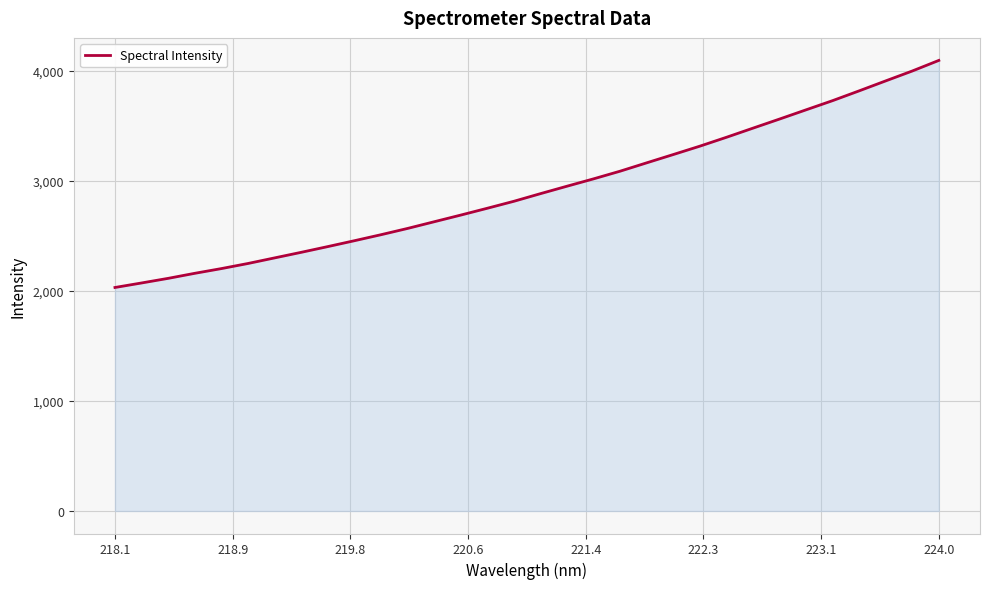

How many lines are shown in the chart?

1